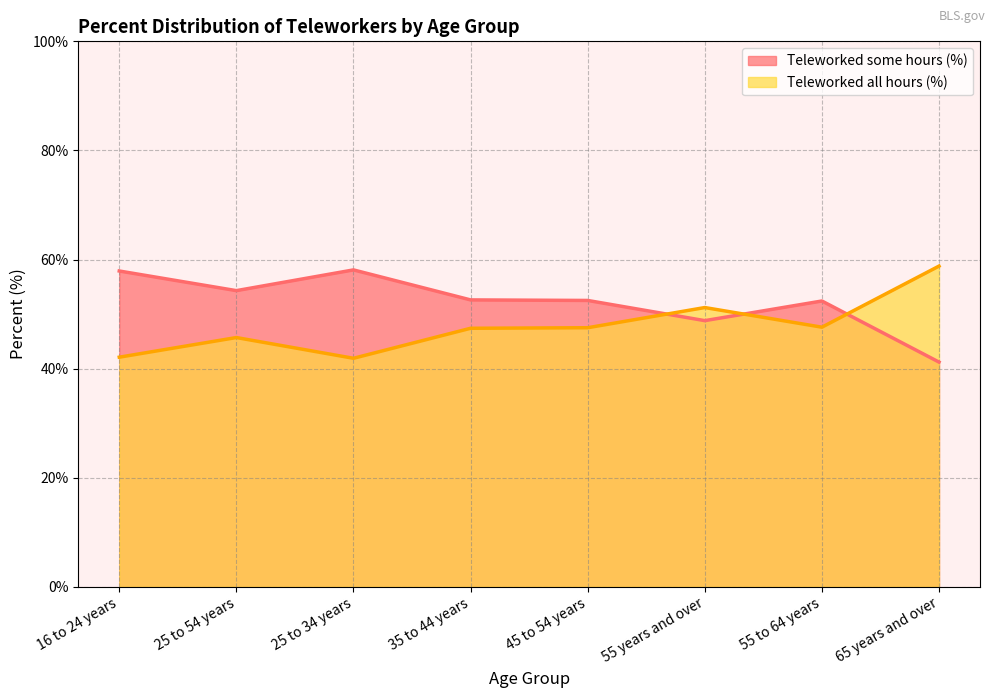

What value does the Teleworked some hours (%) series have at 16 to 24 years?

57.9